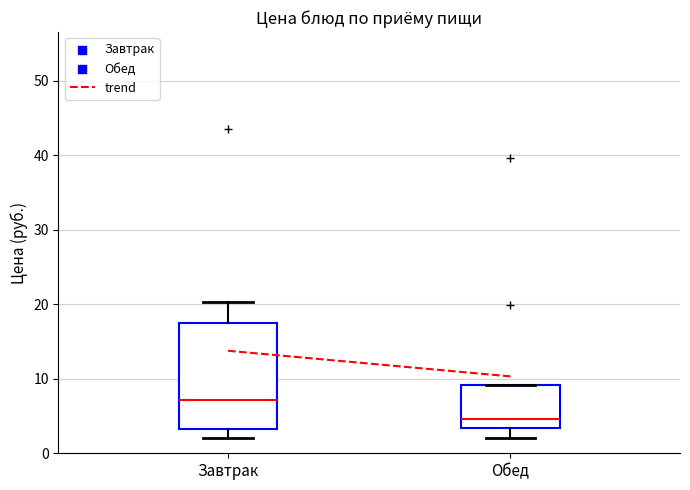

Reading left to right, transcribe this box plot: for each box, give where its median line is, the range the box spans, and where its two whiskers end, as read against the y-axis. The values are not printed on the chart, so give them approximately, as read against the axis.

Завтрак: median 7, box 3 to 17, whiskers 2 to 20
Обед: median 5, box 3 to 9, whiskers 2 to 9